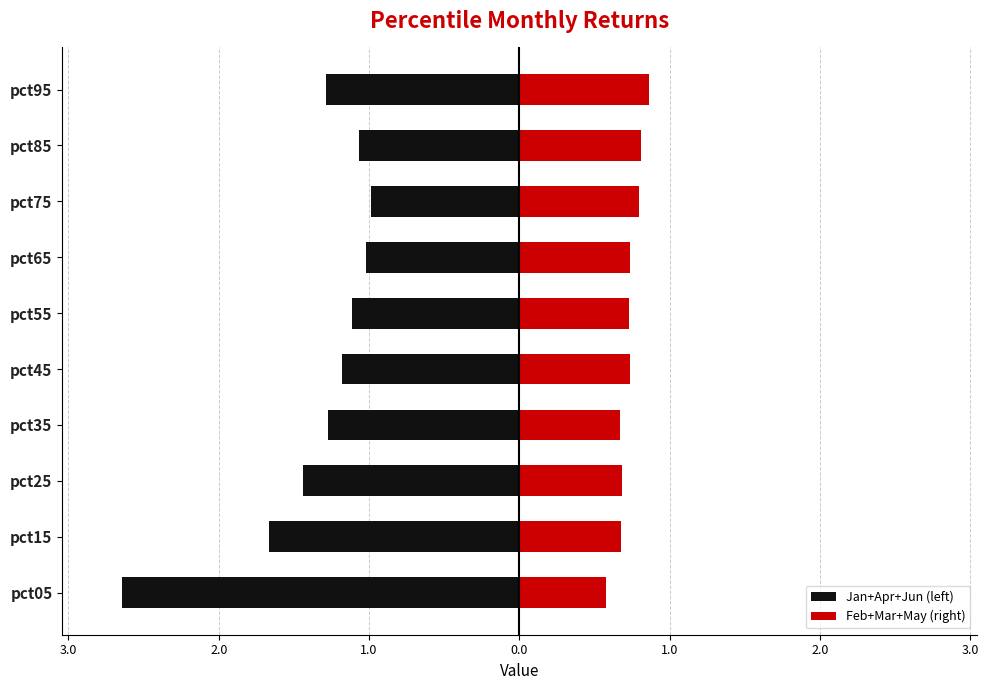

What is the maximum value for Jan+Apr+Jun (left)?

-1.0